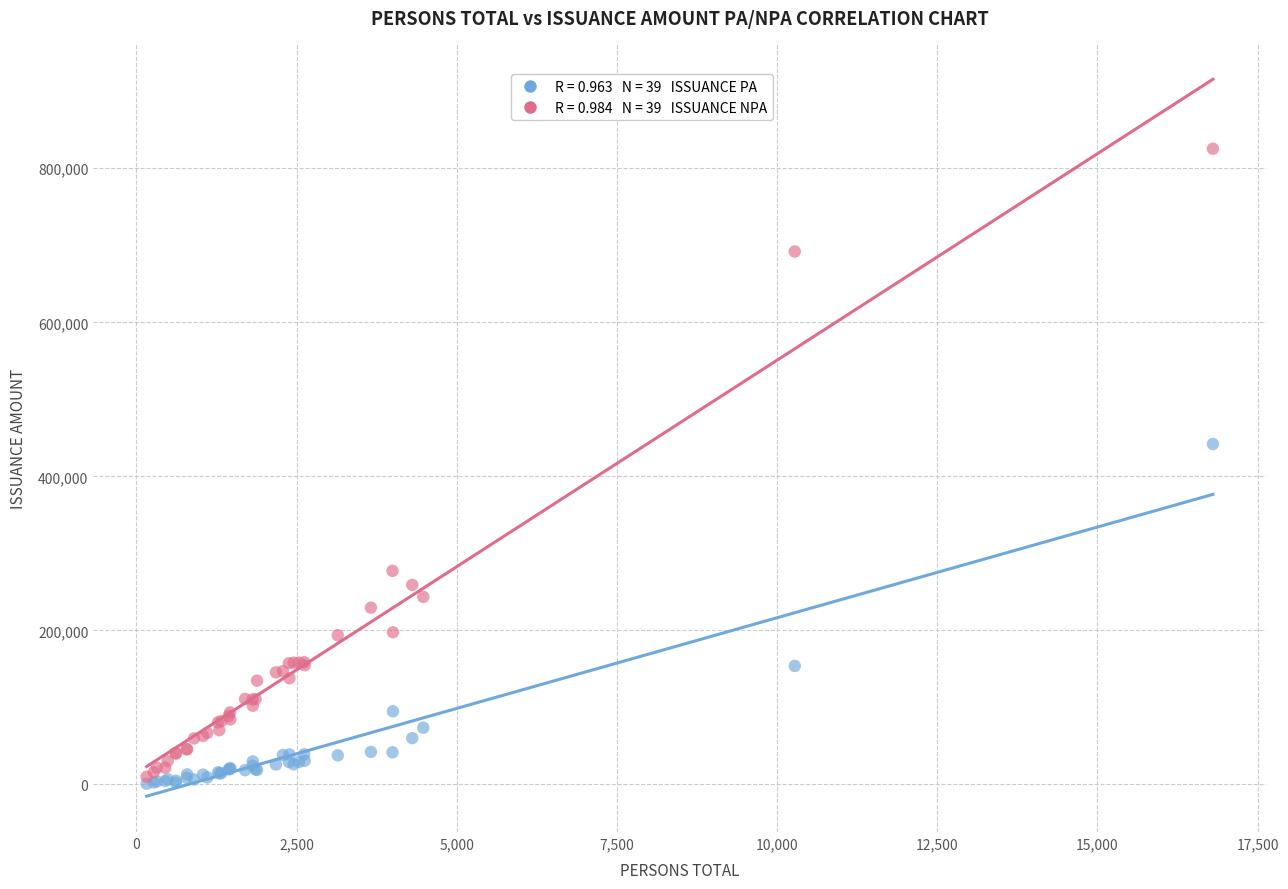

Across all series, what Y value is closest to 413071?

441942